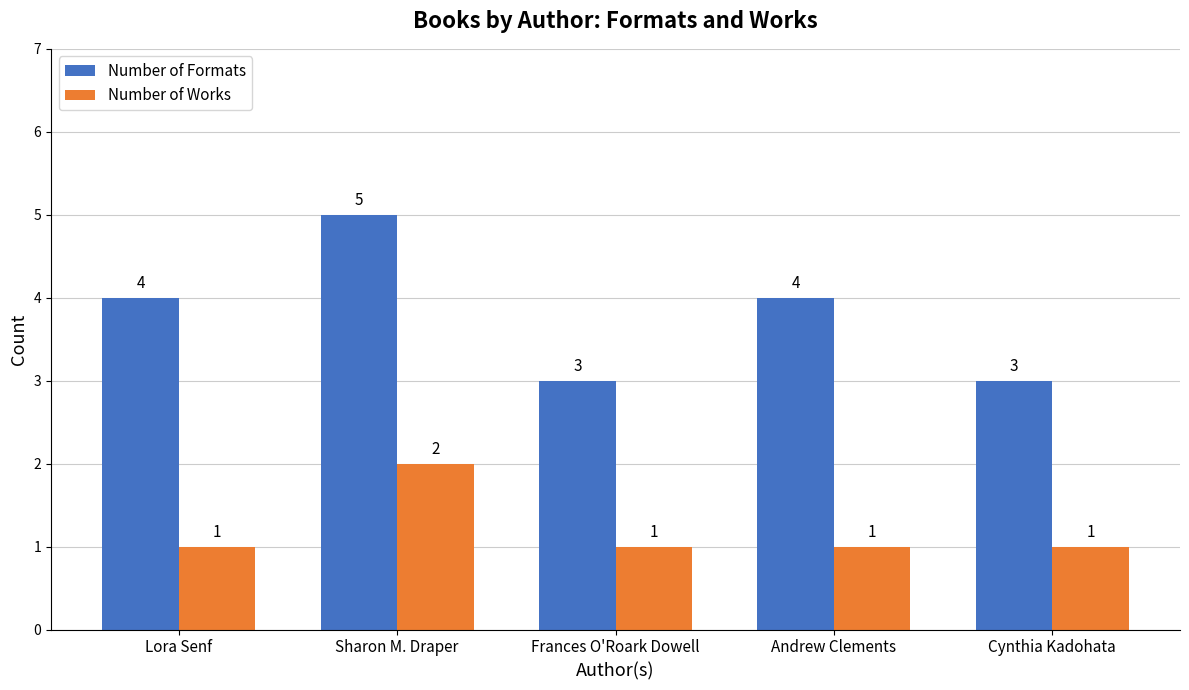

What is the average value of the Number of Formats series?

4